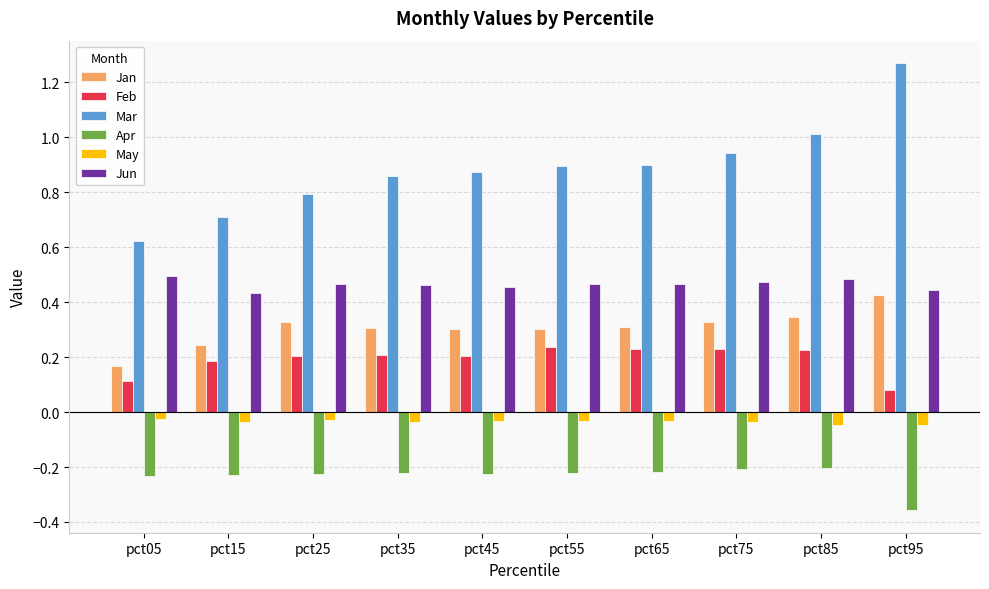

What is the sum of all Mar values?

8.9